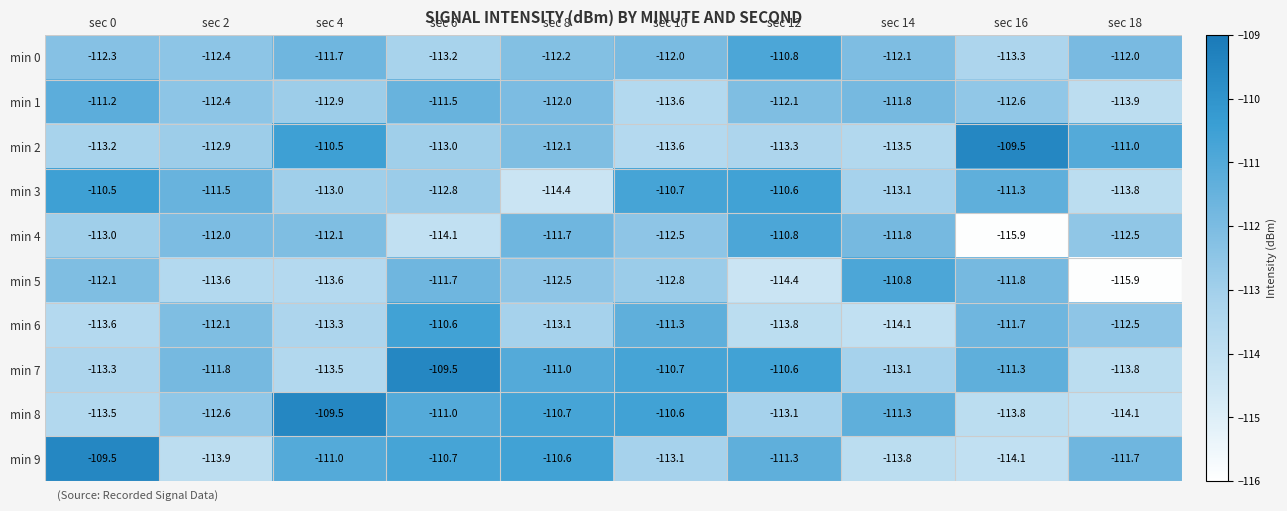

At which label does min 8 reach its peak?

sec 4